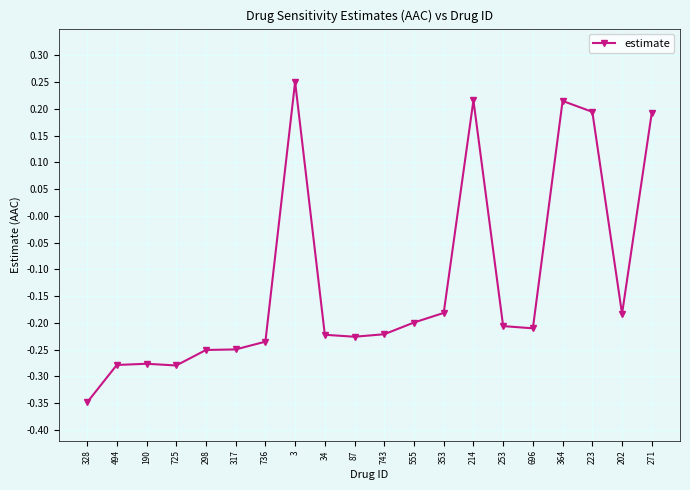

Between 202 and 214, which is larger?

214